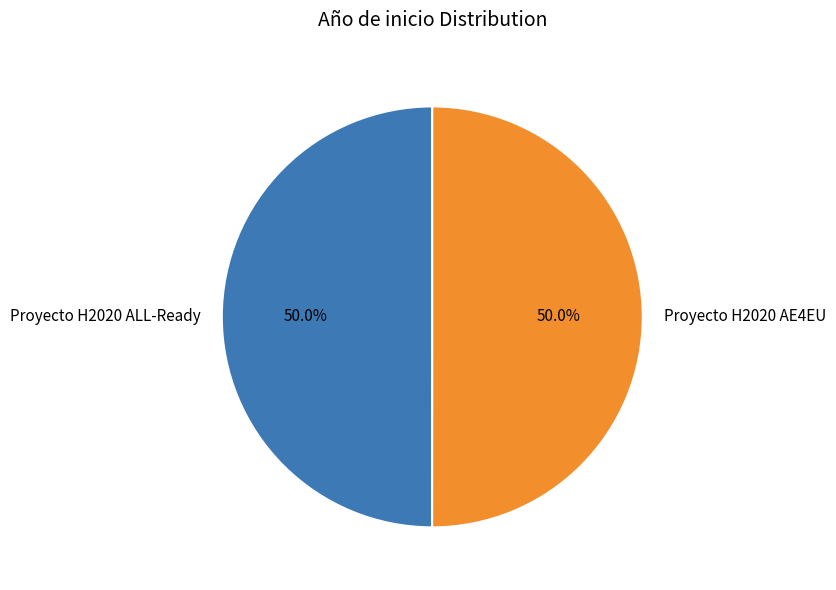

Approximately how many times larger is the value at Proyecto H2020 AE4EU compared to Proyecto H2020 ALL-Ready?

1.0